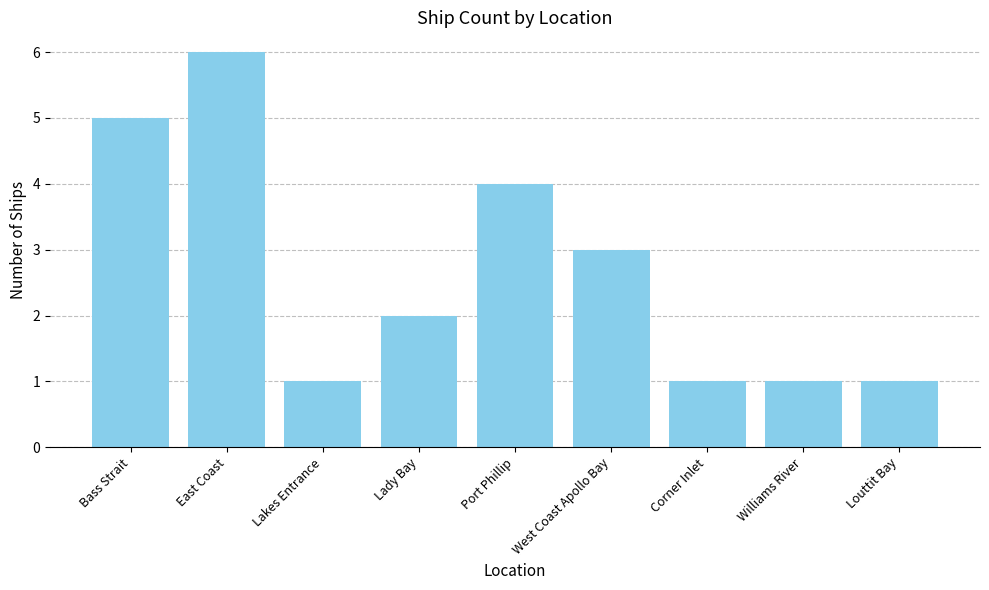

What value does the data have at Lady Bay?

2